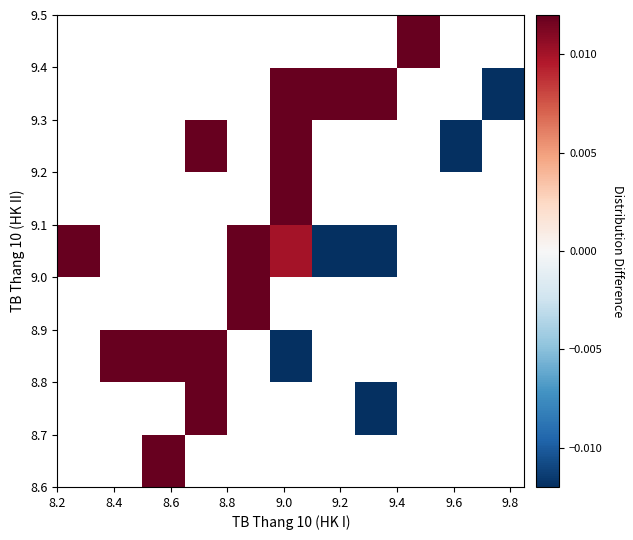

What is the minimum value shown in the chart?

-0.6